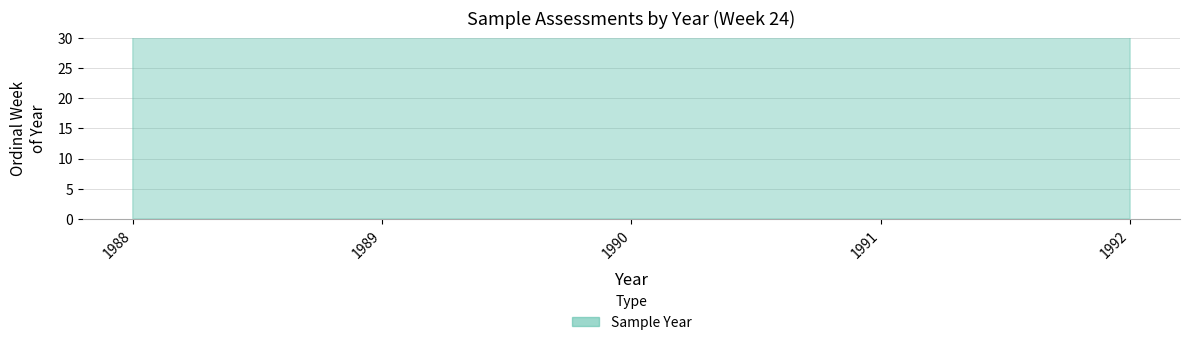

Read the value at 24.

1990